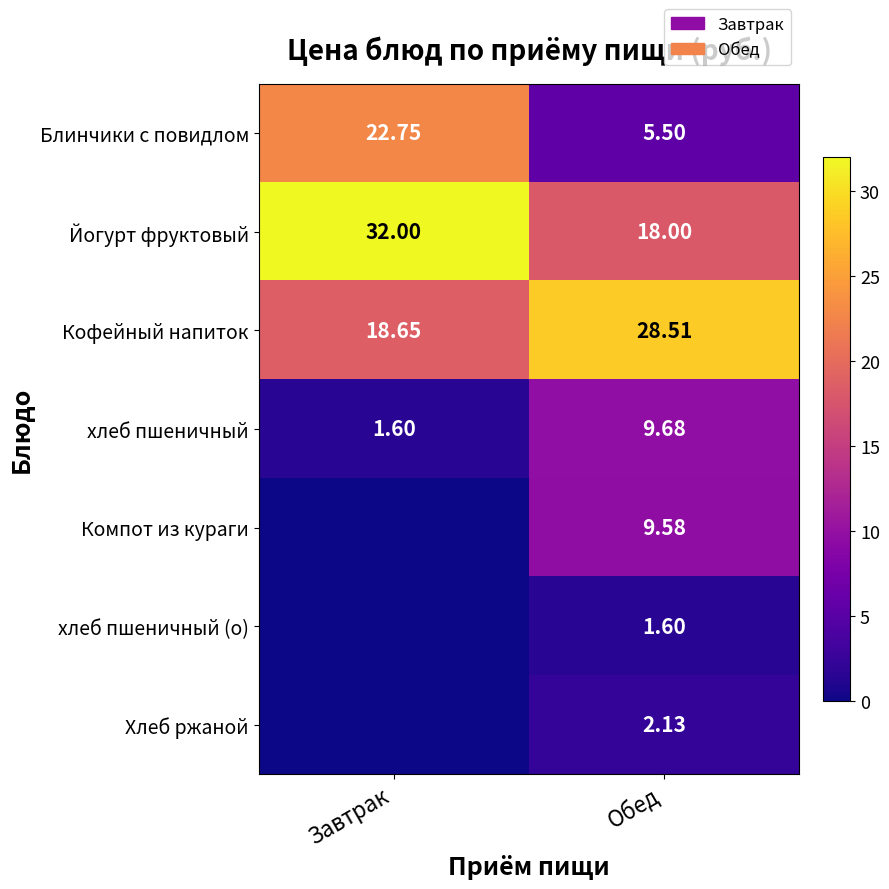

Count the Йогурт фруктовый values in the range 18 to 32.

2